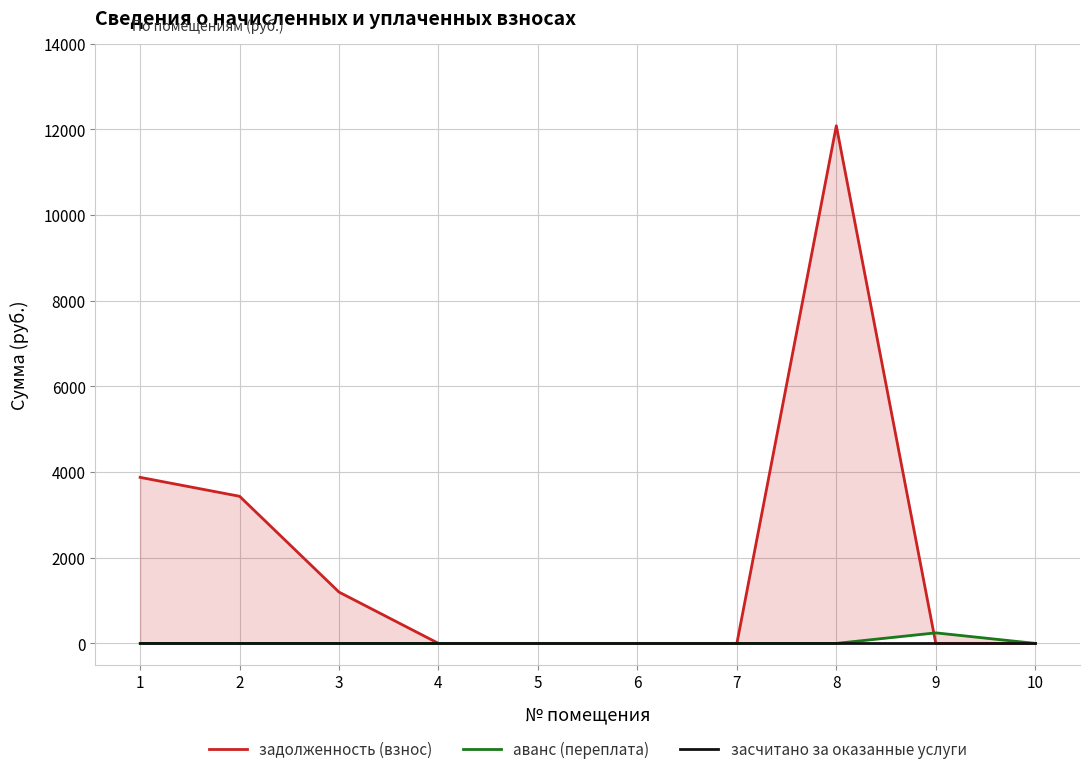

What is the total value across all series at 3?

1196.9